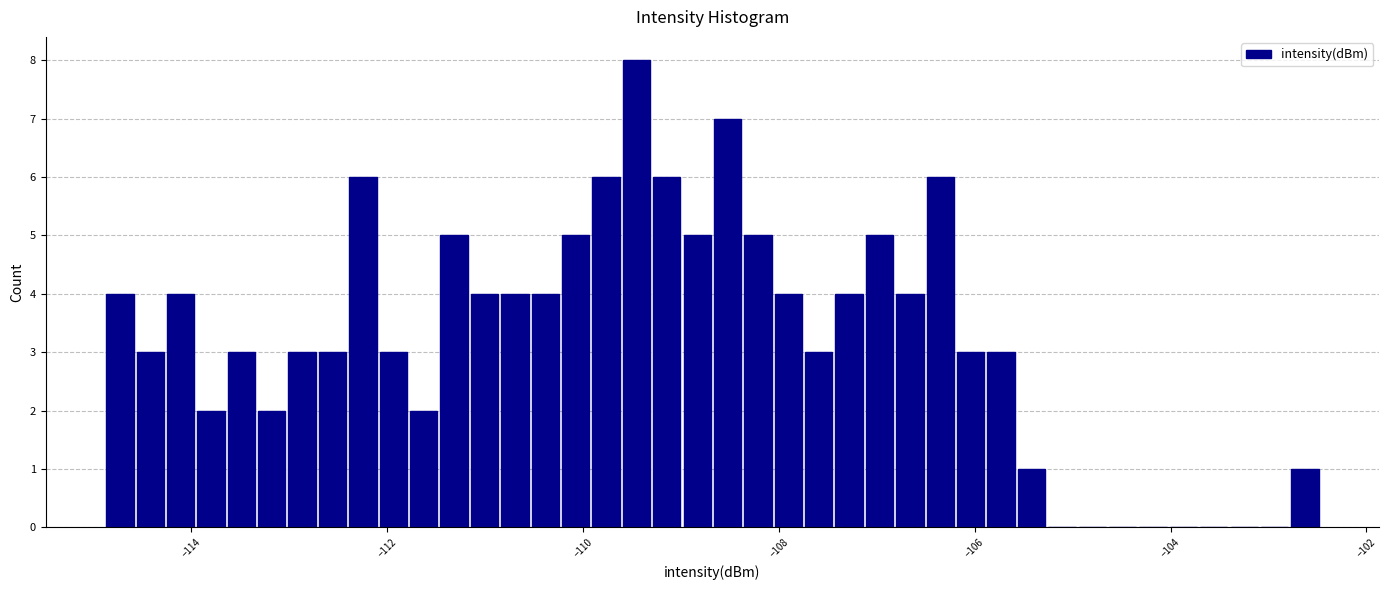

Read against the x-axis, roughly where is the centre of the tallest bar?

-109.4